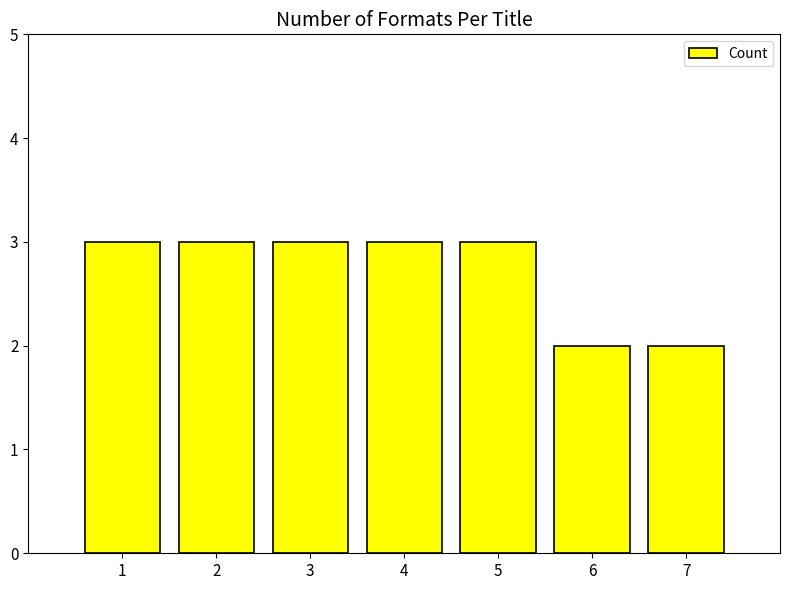

How many categories are shown in the chart?

7